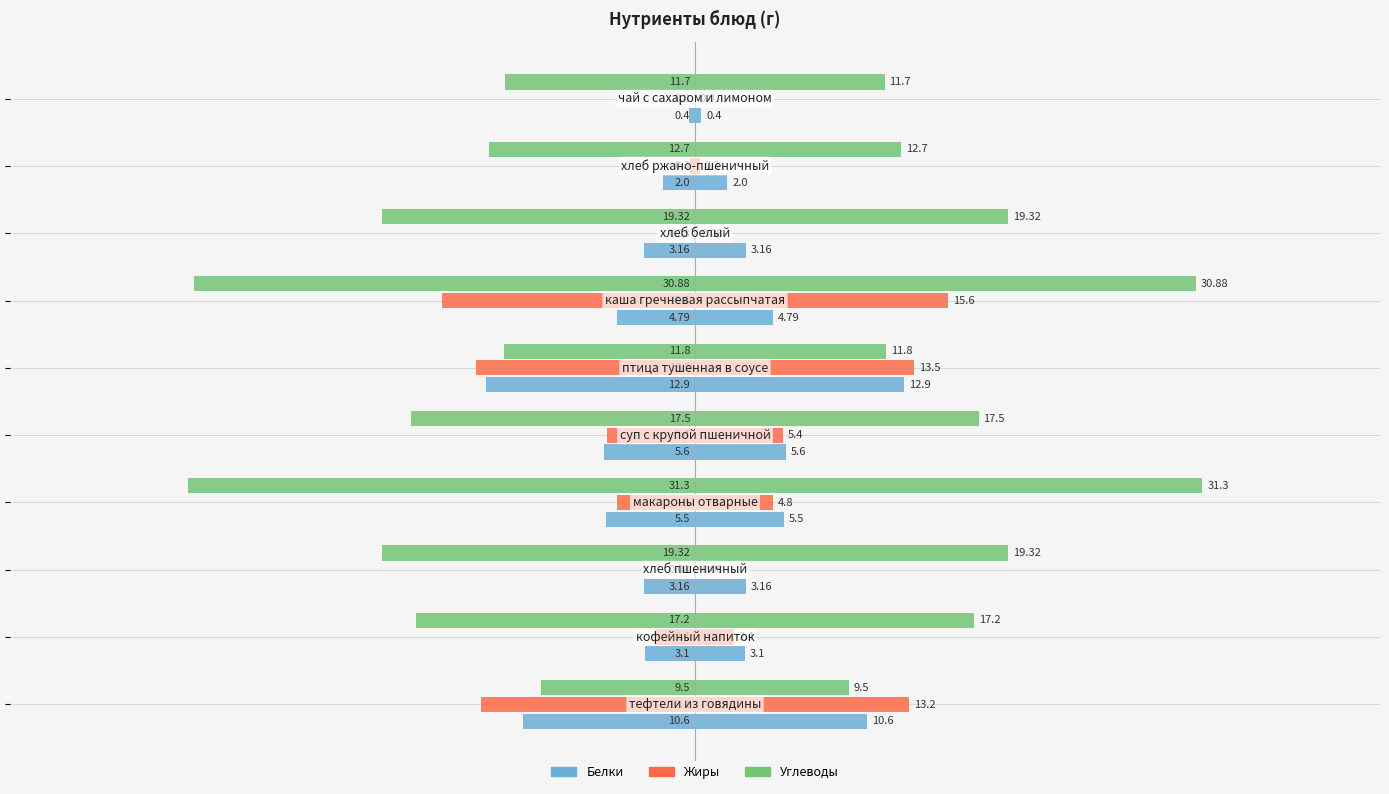

How many bars are there in total?

30